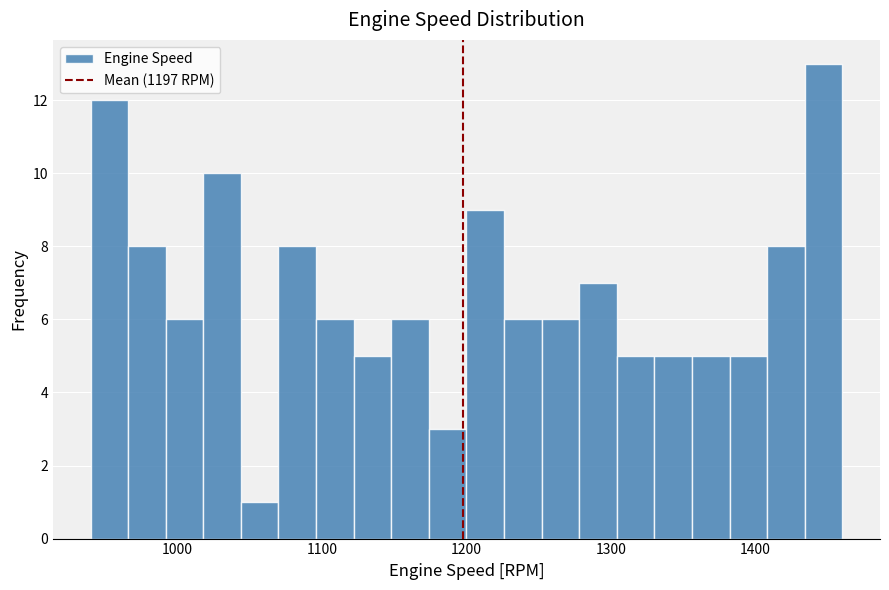

Read against the x-axis, roughly where is the centre of the tallest bar?

1450